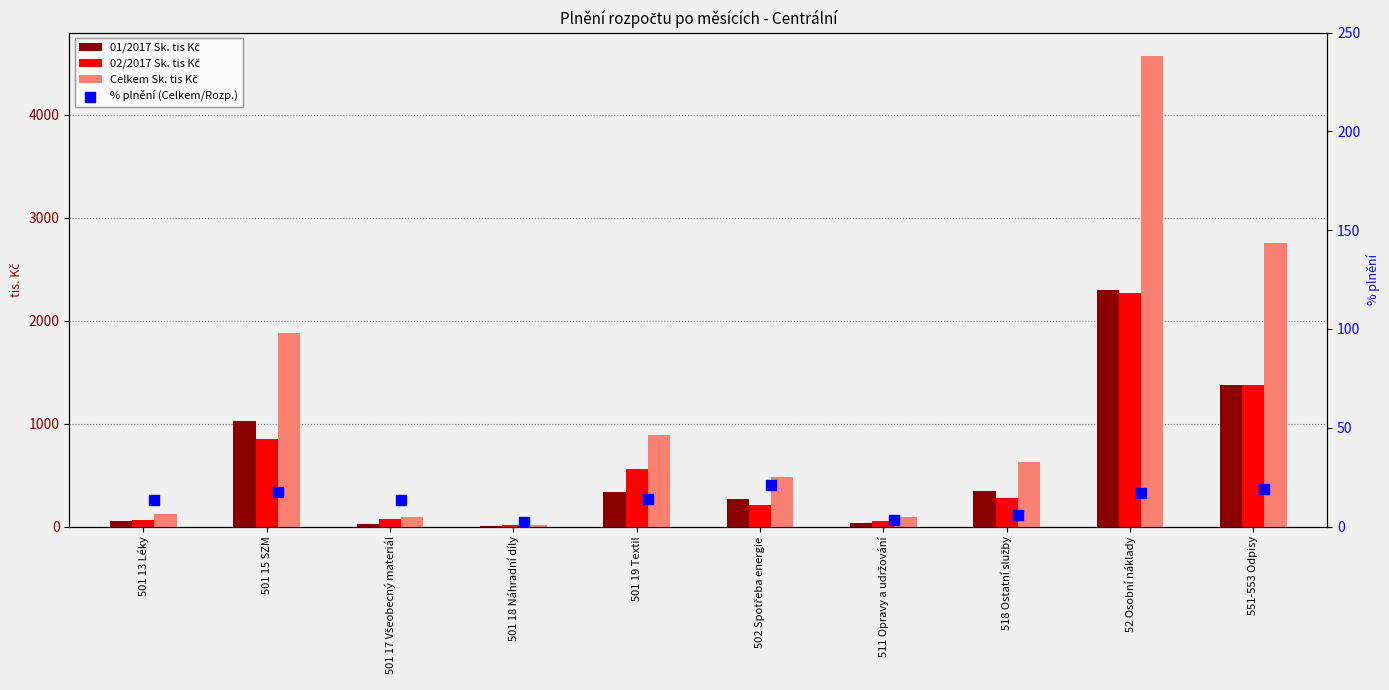

What are all the series names shown in the legend?

01/2017 Sk. tis Kč, 02/2017 Sk. tis Kč, Celkem Sk. tis Kč, % plnění (Celkem/Rozp.)